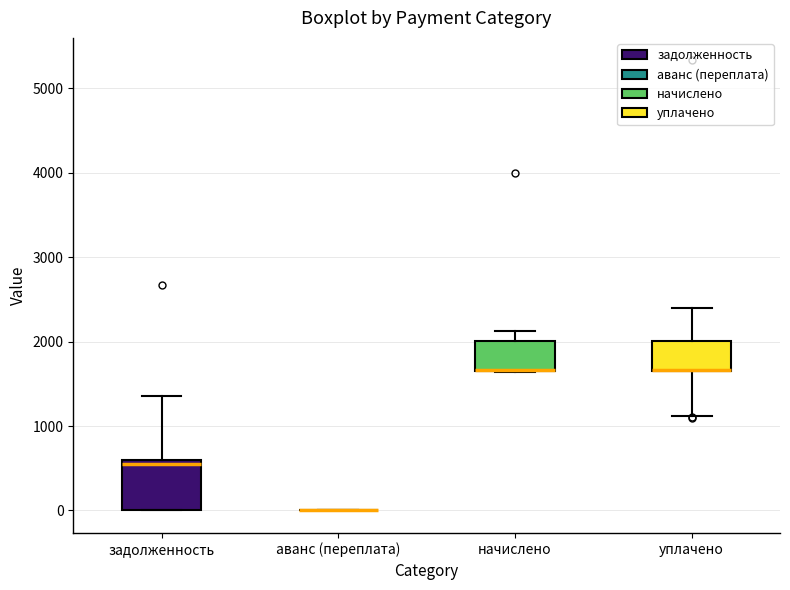

Which box is the tallest, from its lower edge to its upper edge?

задолженность